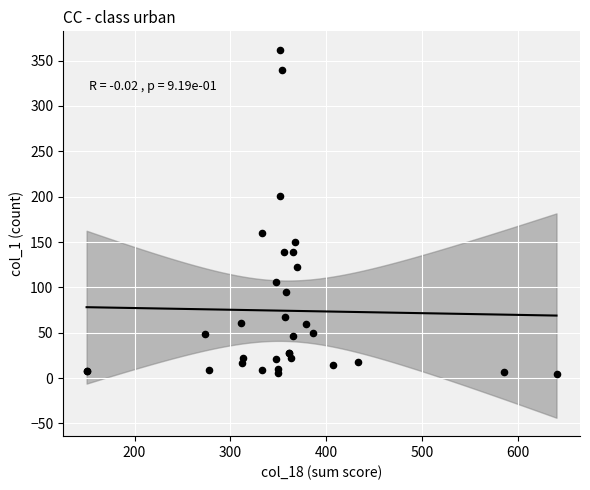

What Y value in the scatter plot is closest to 183?

201